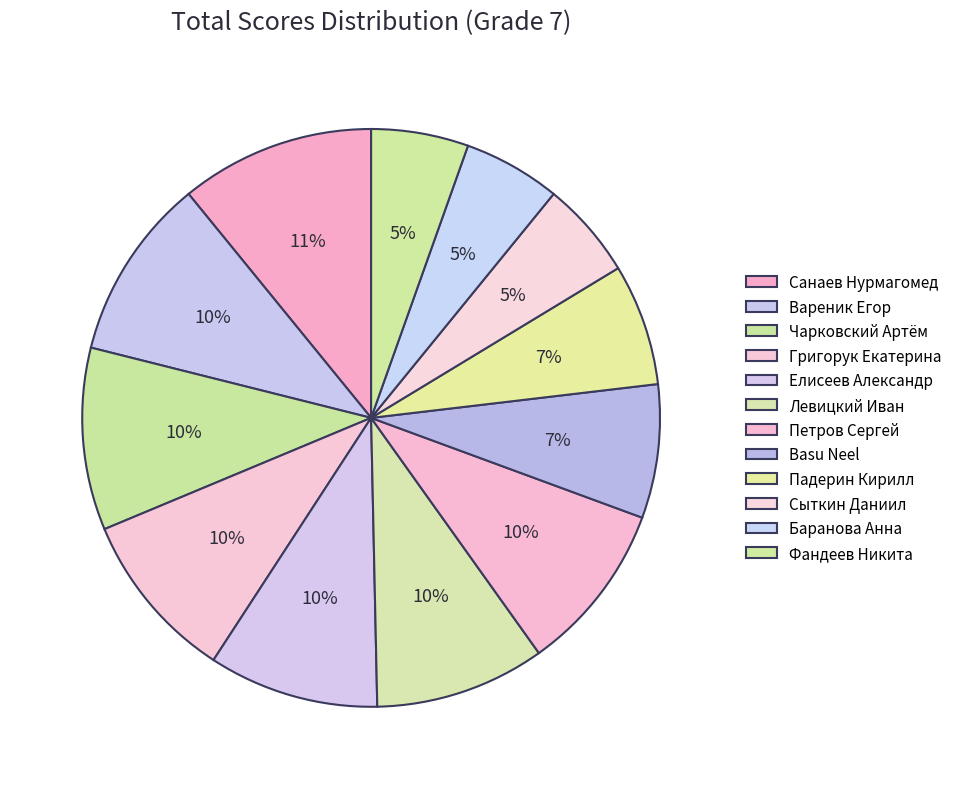

To the nearest percent, what is the average slice percentage?

8%